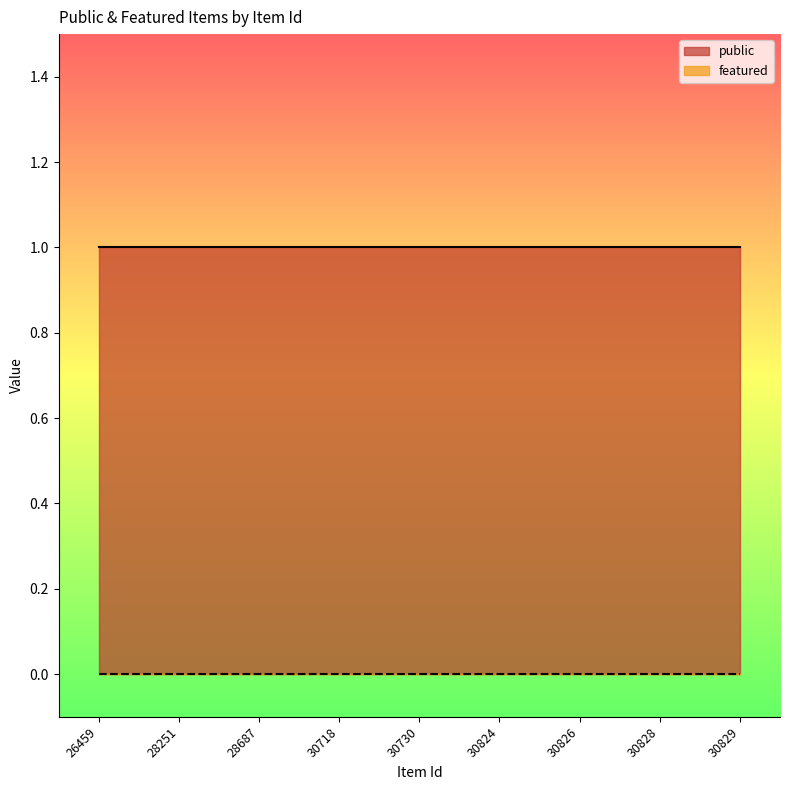

Reading right to left, transcribe all the data shown in this chart.

public: 1	1	1	1	1	1	1	1	1
featured: 0	0	0	0	0	0	0	0	0